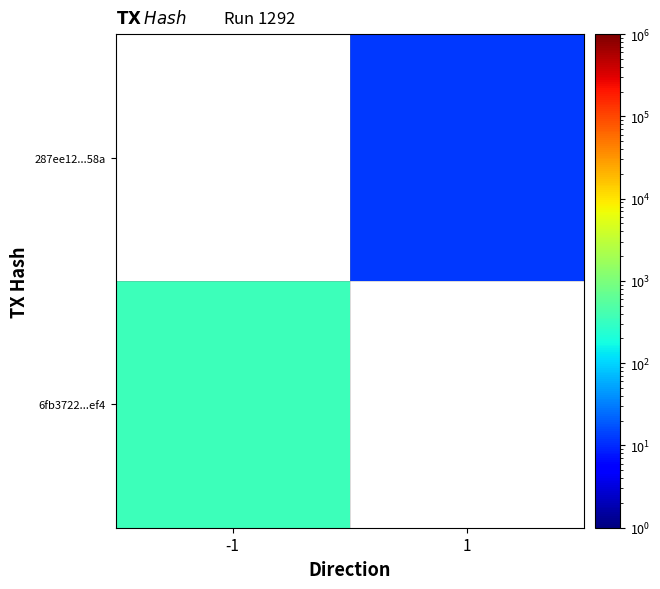

At how many categories does at least one series exceed 312?

1